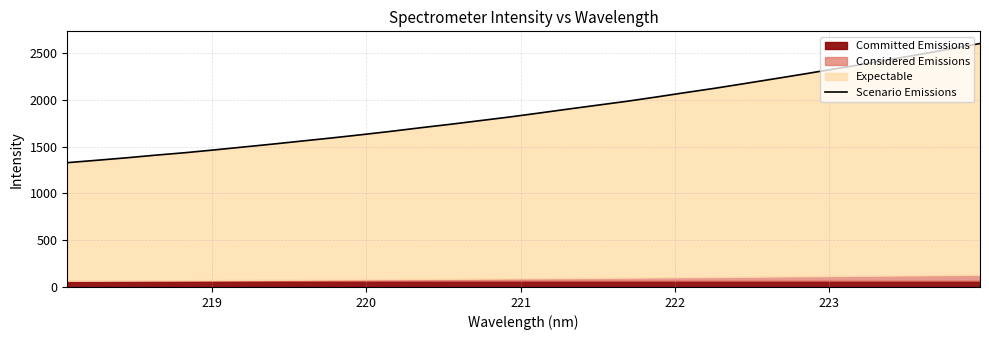

What is the difference between the maximum and minimum values?

1272.5